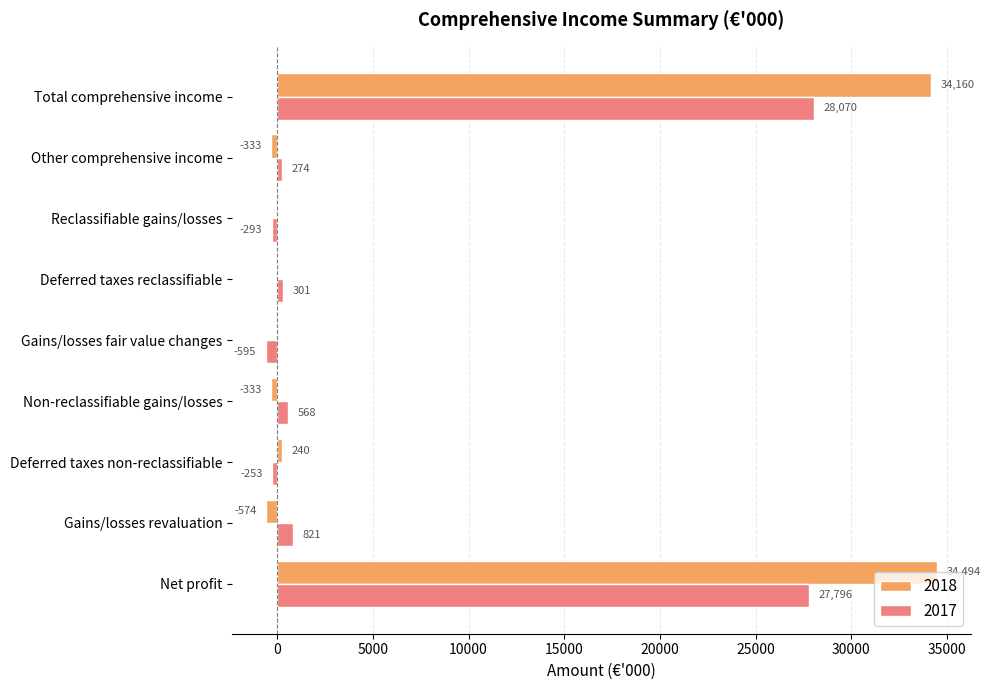

Which series changed the most between Deferred taxes non-reclassifiable and Total comprehensive income?

2018